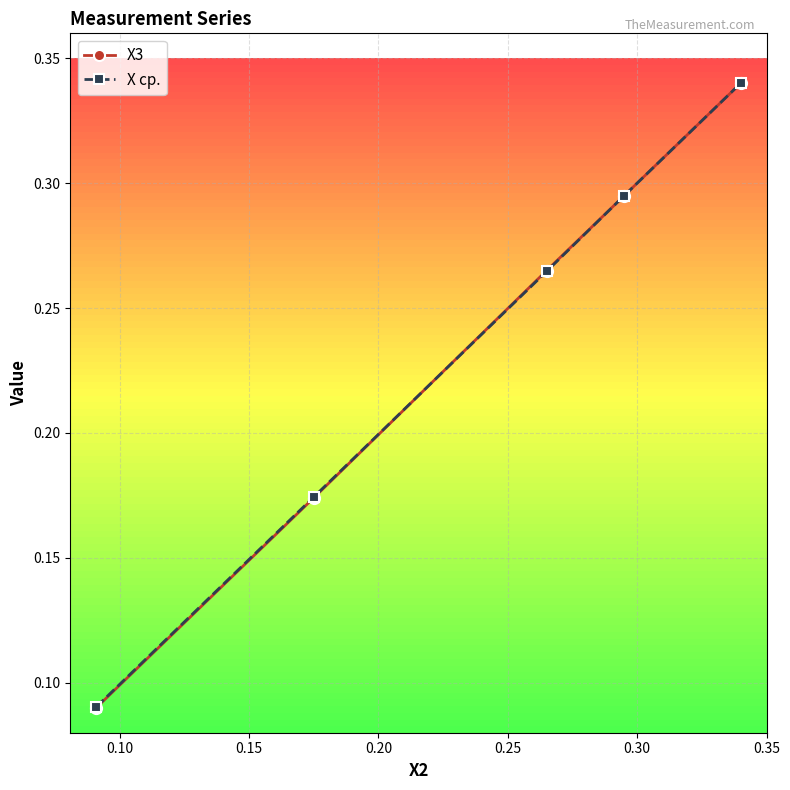

At how many categories does at least one series exceed 0?

5